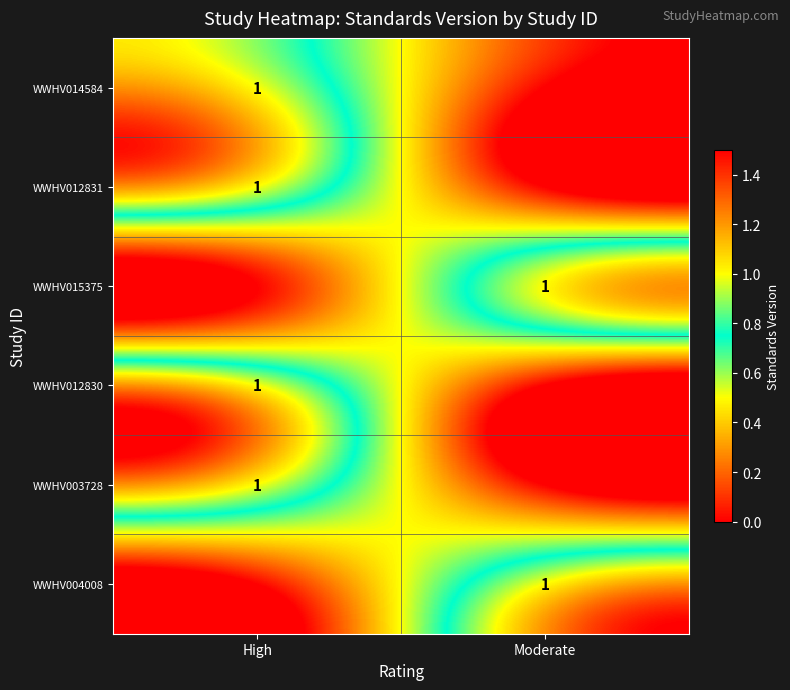

The WWHV014584 series shows 1 at High. True or false?

True